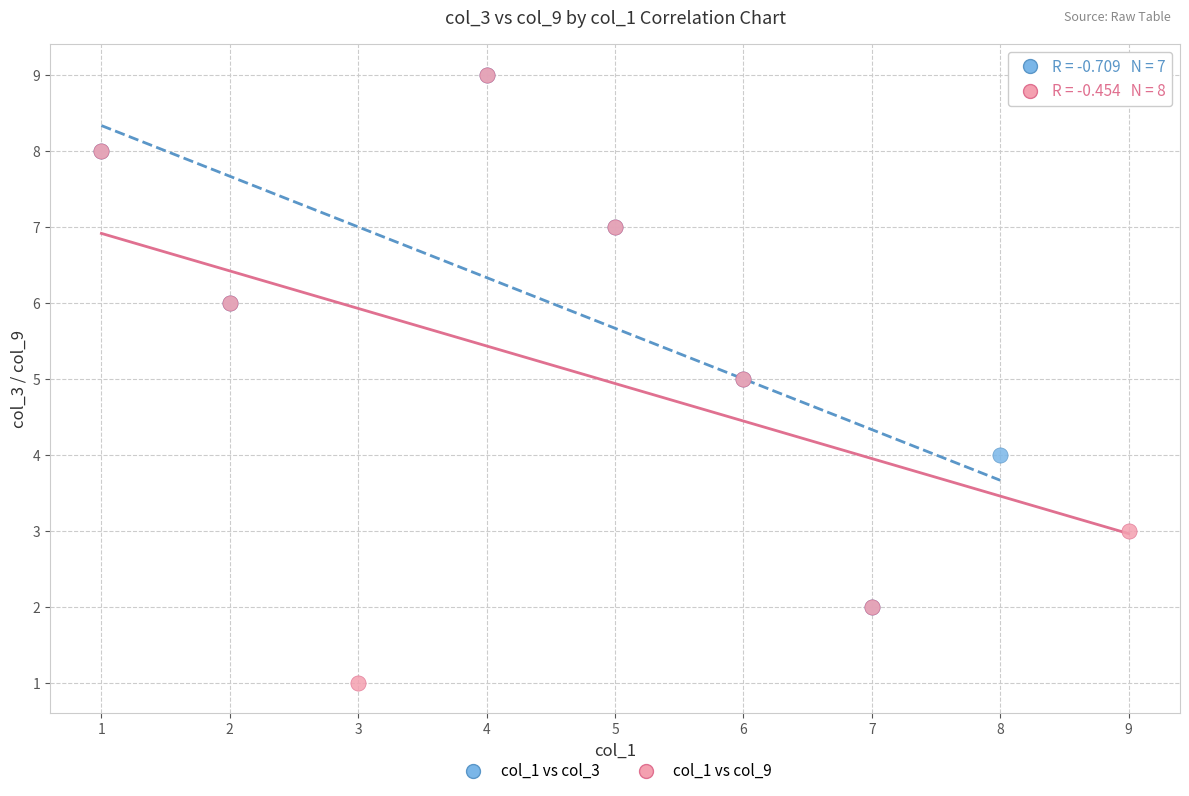

Which series contains the lowest Y value?

col_1 vs col_9